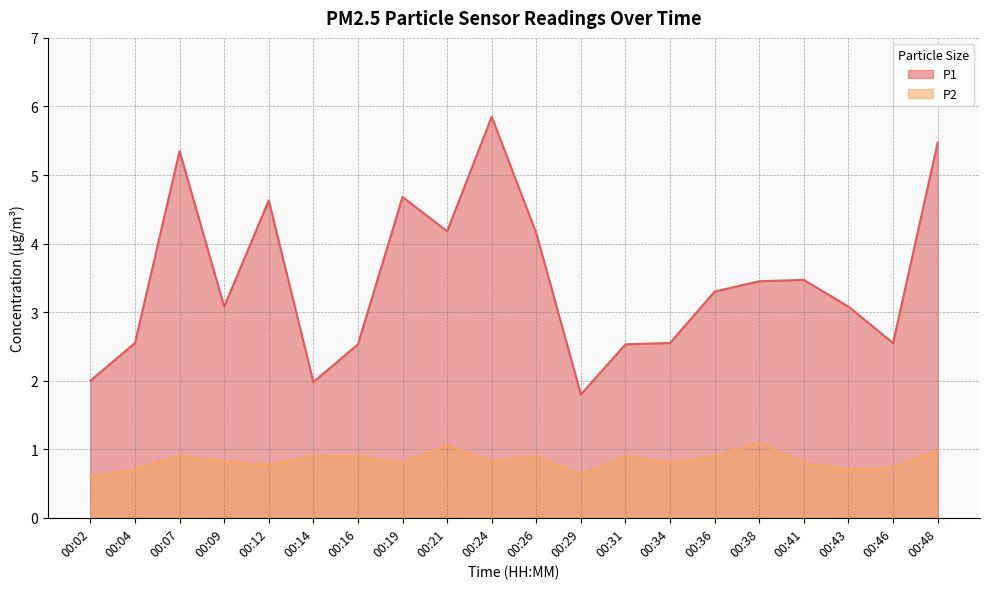

The P2 series shows 1.2 at 00:19. True or false?

False